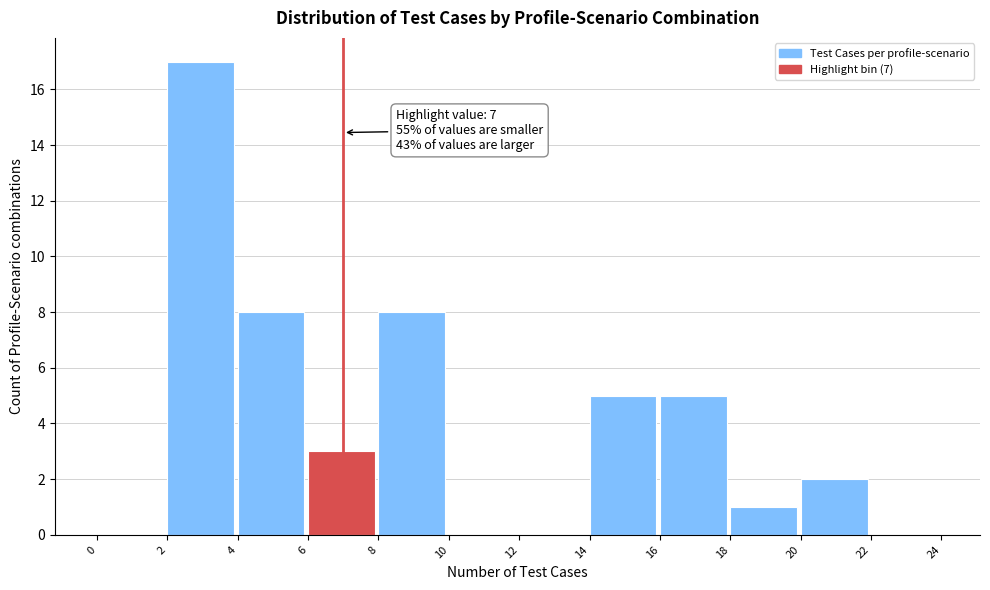

Which range on the x-axis has the tallest bar?

2 to 4